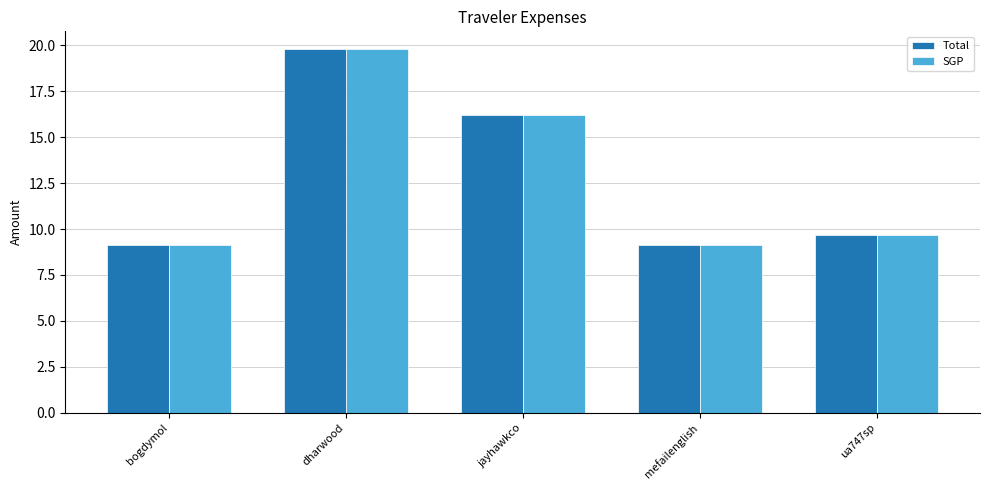

What is the difference between the maximum and minimum values in the Total series?

10.6